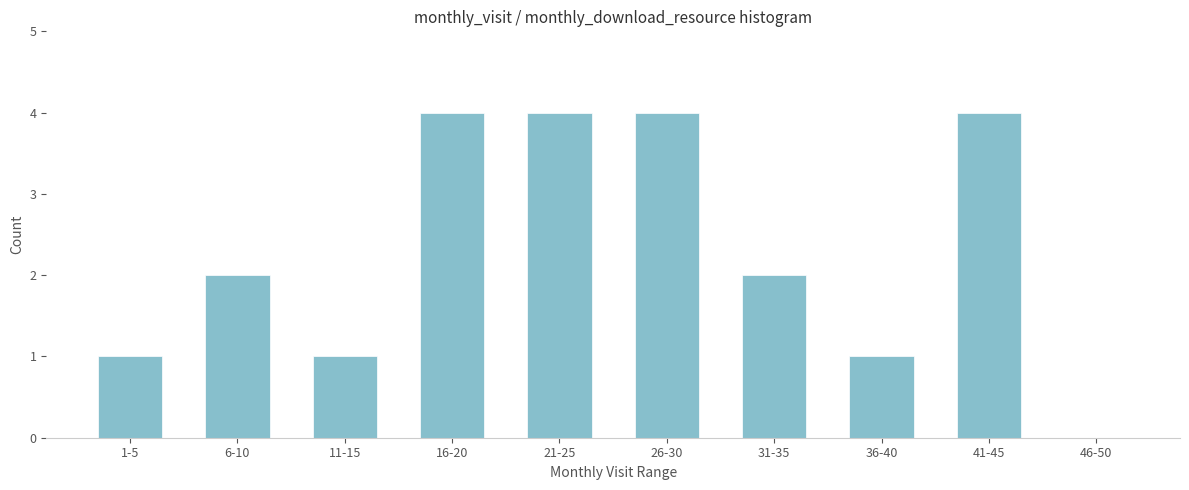

Reading right to left, what are all the values shown in this chart?

46-50=0	41-45=4	36-40=1	31-35=2	26-30=4	21-25=4	16-20=4	11-15=1	6-10=2	1-5=1